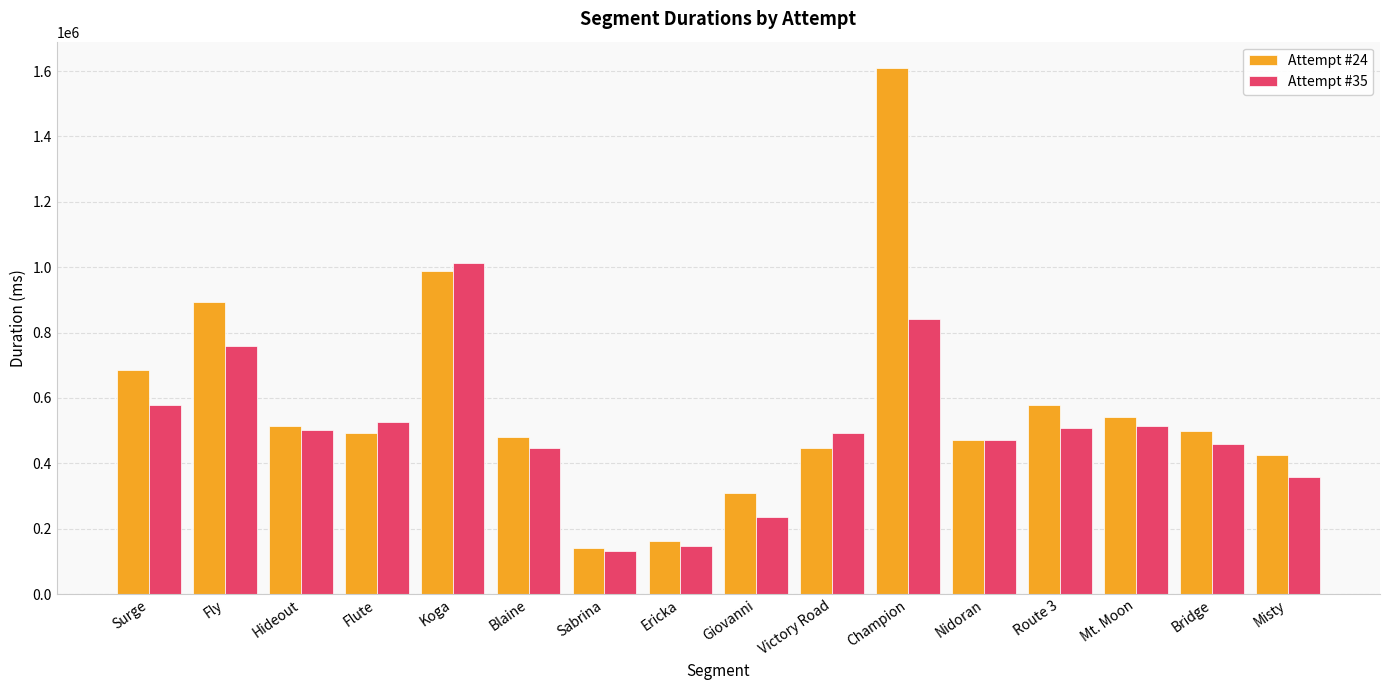

What is the difference between the highest and lowest values at Sabrina?

9780